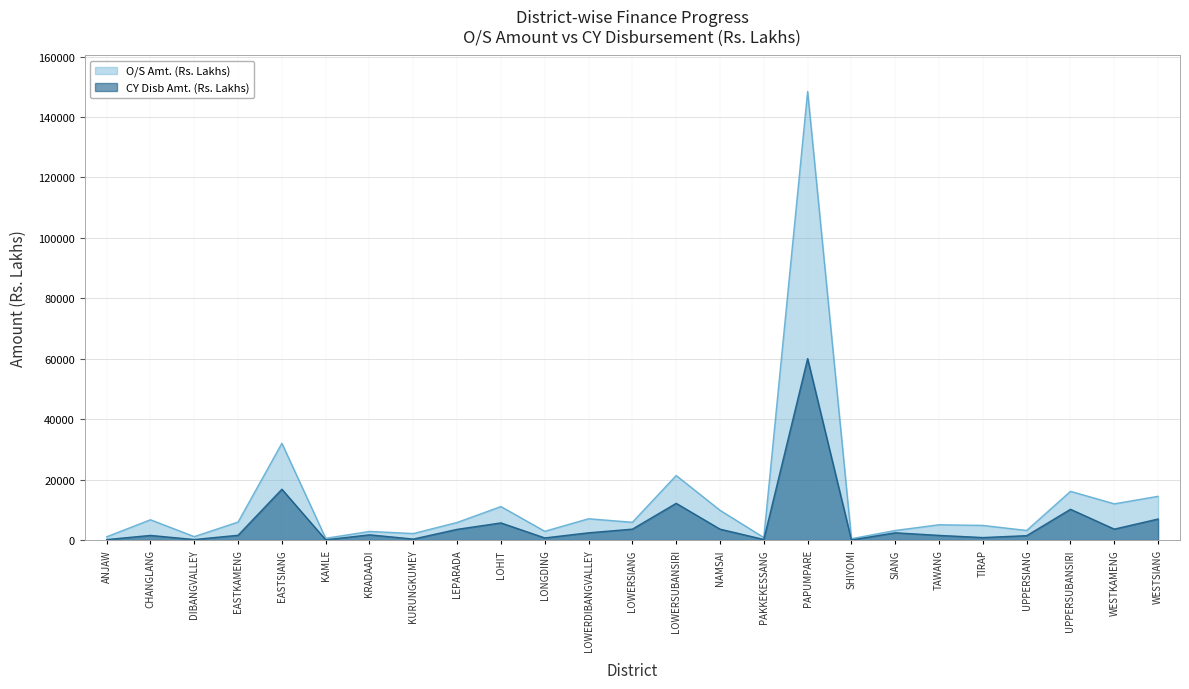

What is the sum of the O/S Amt. (Rs. Lakhs) values at WESTSIANG and KRADAADI?

17379.8